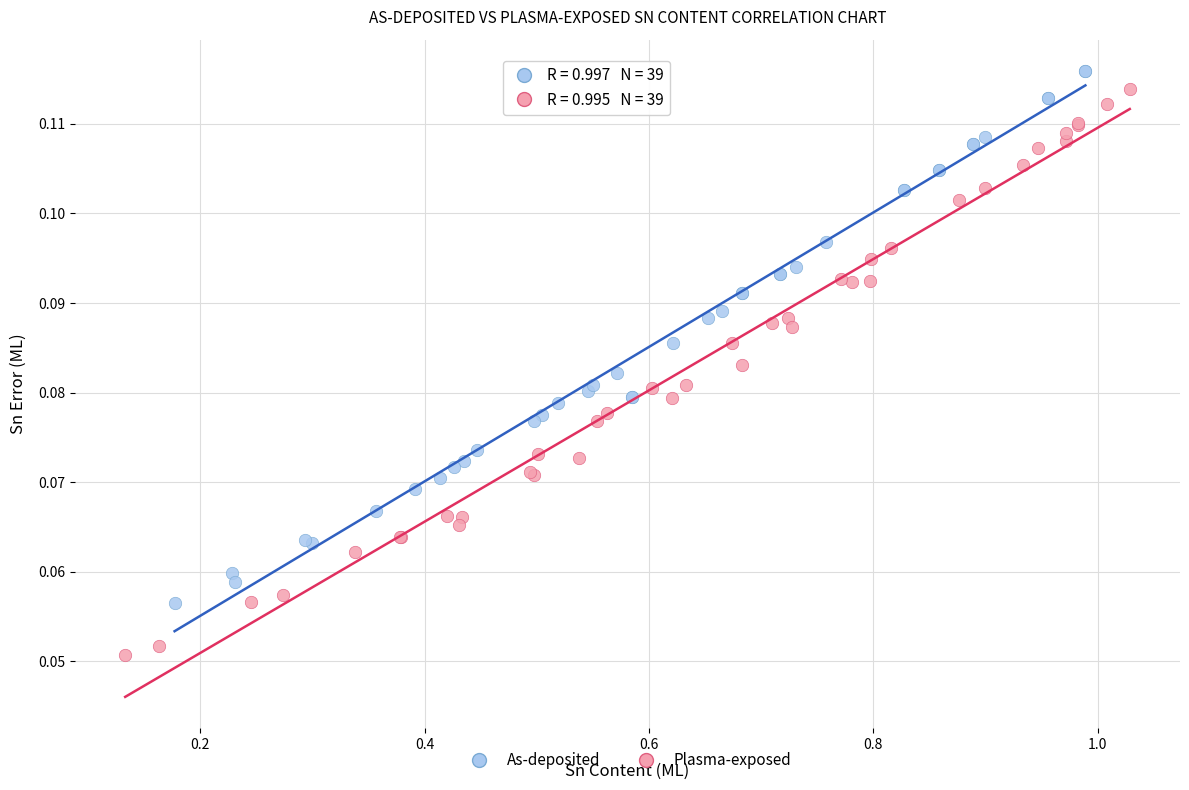

Which series reaches the minimum Y coordinate?

Plasma-exposed